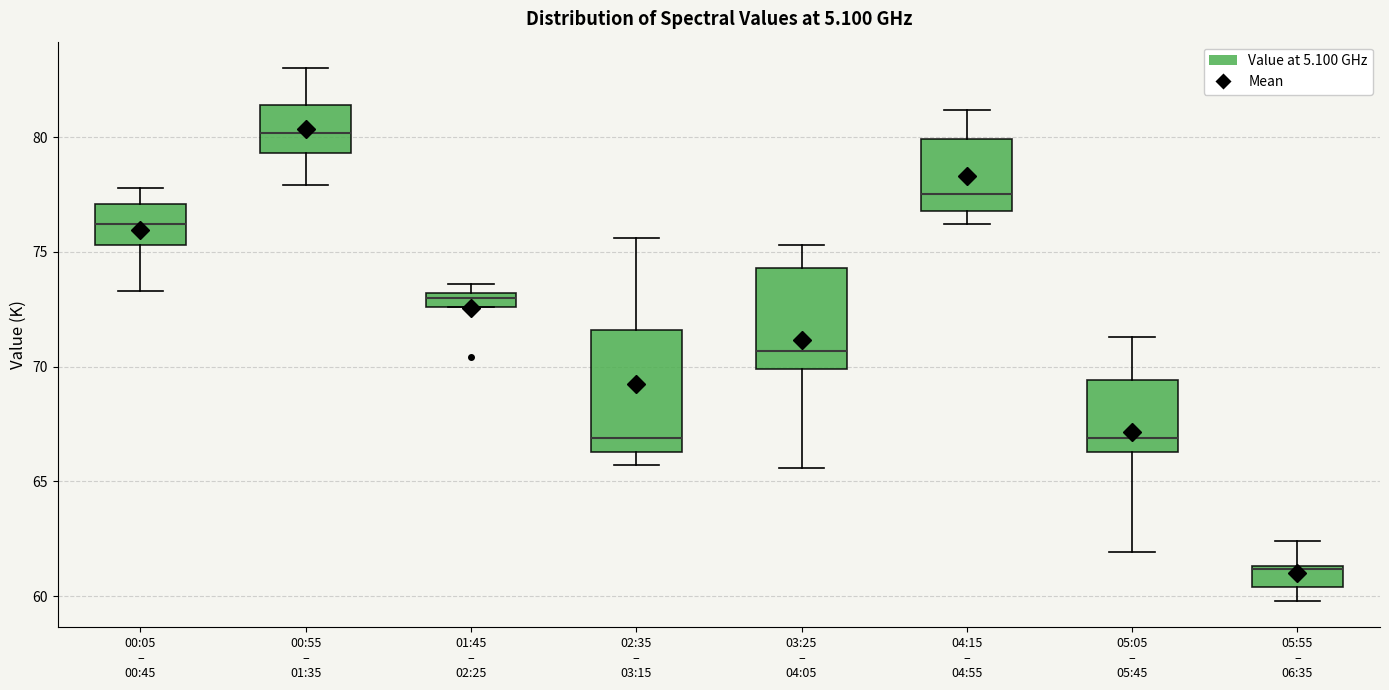

Where does the lower whisker of the box for 05:05 – 05:45 end on the y-axis? The values are not printed on the chart, so give them approximately, as read against the axis.

62.0